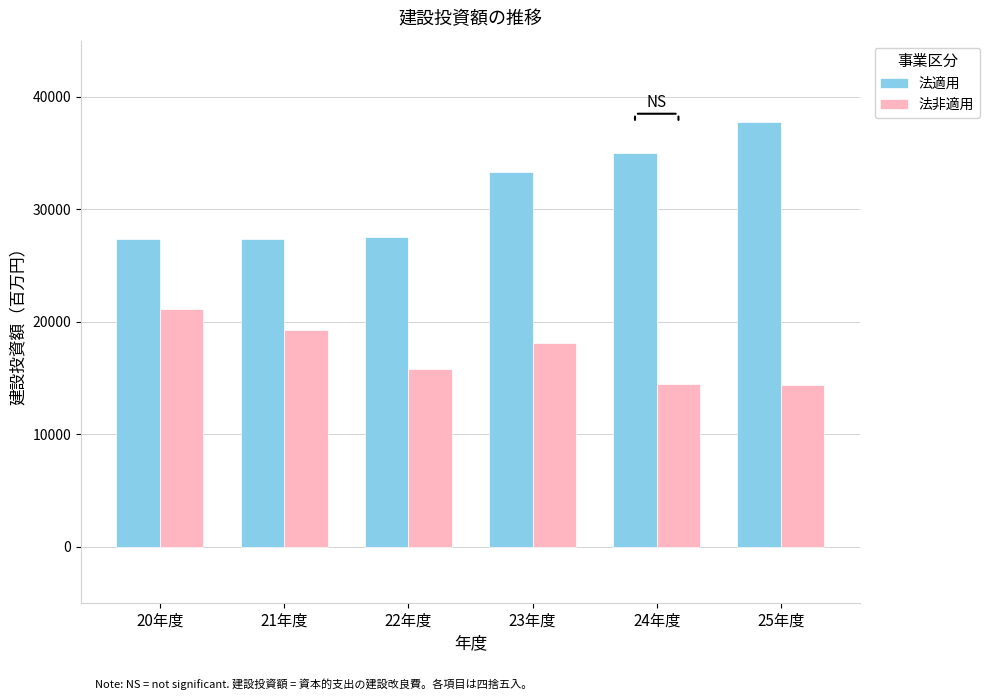

At which label is 法非適用 closest to 17754?

23年度